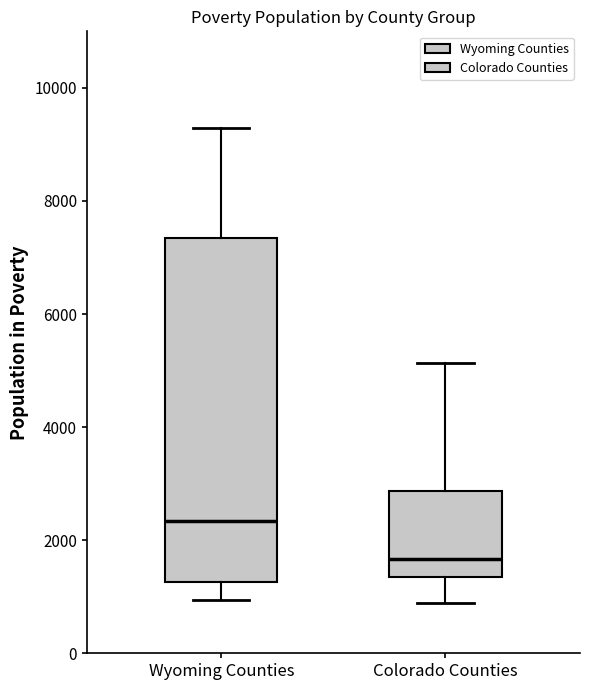

Reading left to right, transcribe this box plot: for each box, give where its median line is, the range the box spans, and where its two whiskers end, as read against the y-axis. The values are not printed on the chart, so give them approximately, as read against the axis.

Wyoming Counties: median 2400, box 1200 to 7400, whiskers 1000 to 9200
Colorado Counties: median 1600, box 1400 to 2800, whiskers 800 to 5200